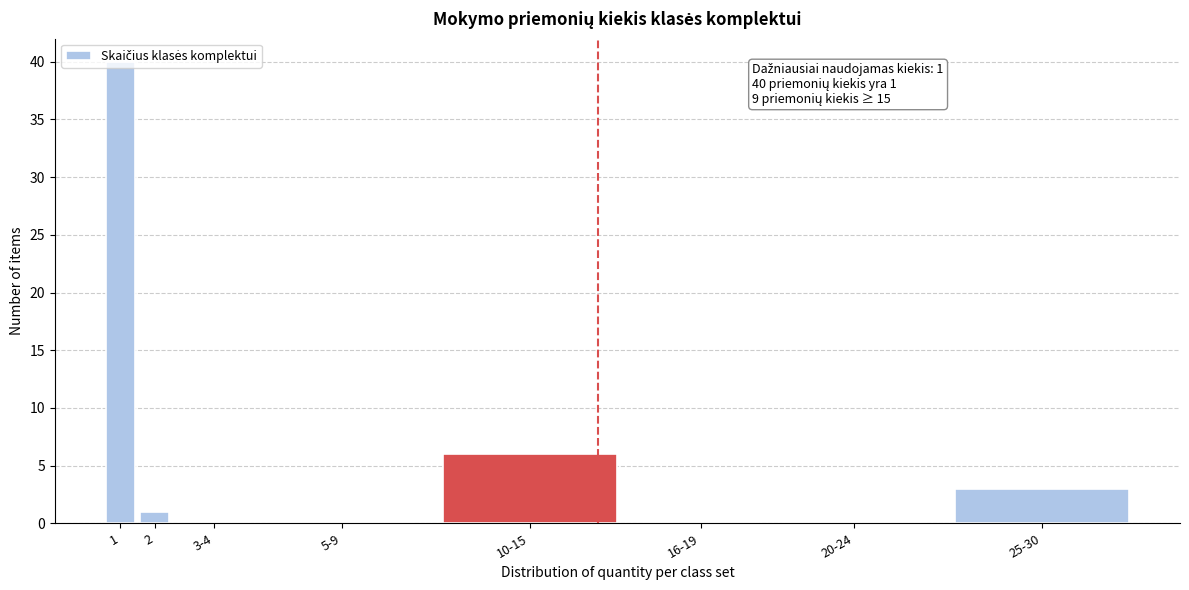

The value at 20-24 is 0. True or false?

True